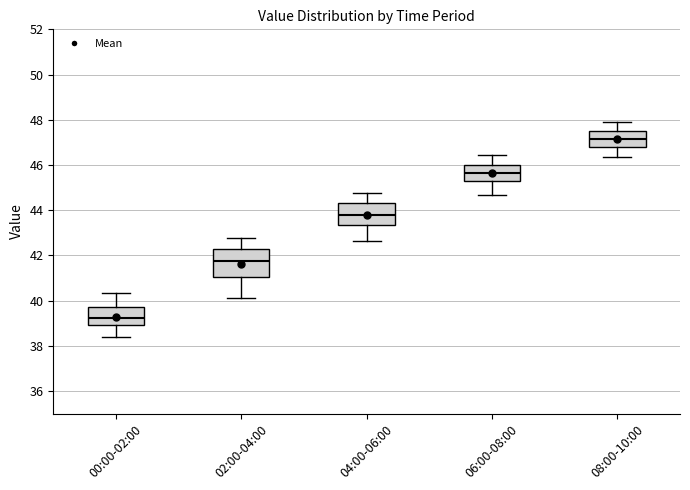

Reading left to right, read every box against the y-axis: the position of its median line, the range the box covers, and the ends of its whiskers. The values are not printed on the chart, so give them approximately, as read against the axis.

00:00-02:00: median 39.2, box 39.0 to 39.8, whiskers 38.4 to 40.4
02:00-04:00: median 41.8, box 41.0 to 42.2, whiskers 40.2 to 42.8
04:00-06:00: median 43.8, box 43.4 to 44.4, whiskers 42.6 to 44.8
06:00-08:00: median 45.6, box 45.2 to 46.0, whiskers 44.6 to 46.4
08:00-10:00: median 47.2, box 46.8 to 47.4, whiskers 46.4 to 48.0